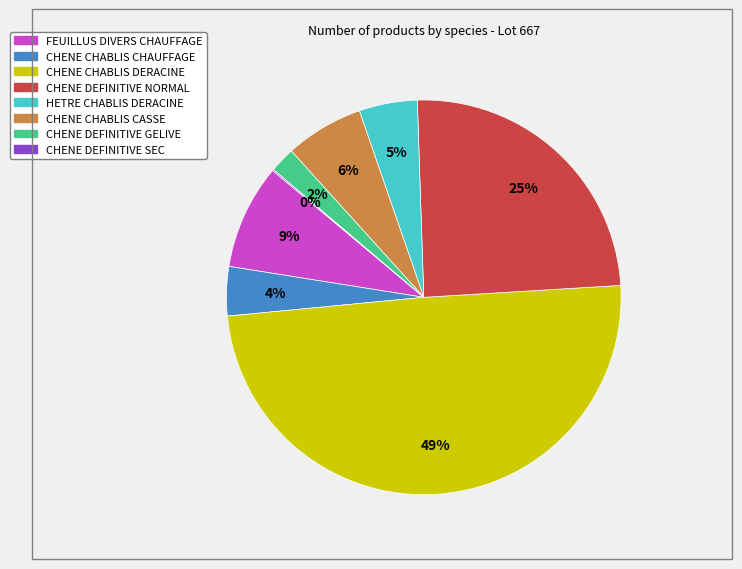

Is CHENE CHABLIS CHAUFFAGE the majority of the pie?

No